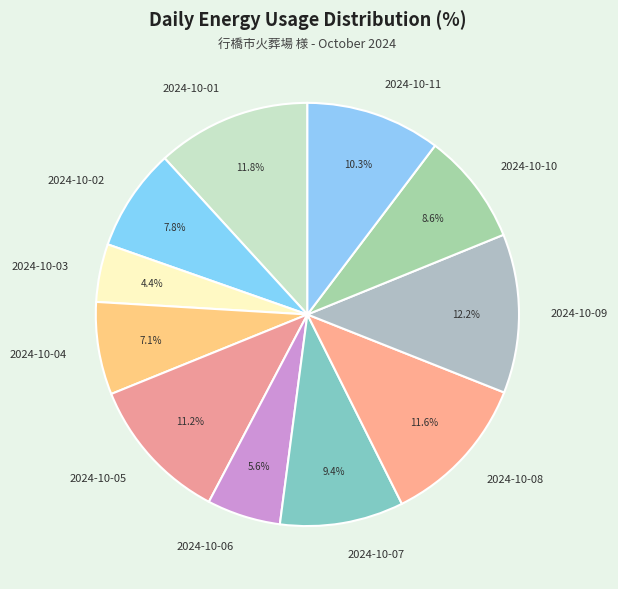

Count the number of slices in the pie.

11